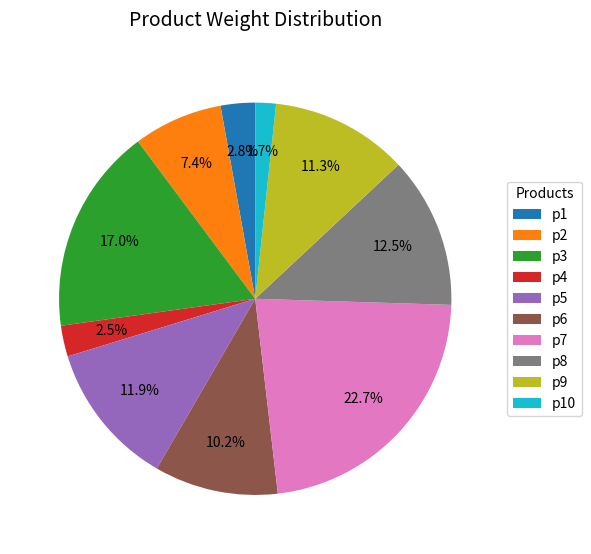

To the nearest percent, what is the difference between the p7 and p1 slice percentages?

20%